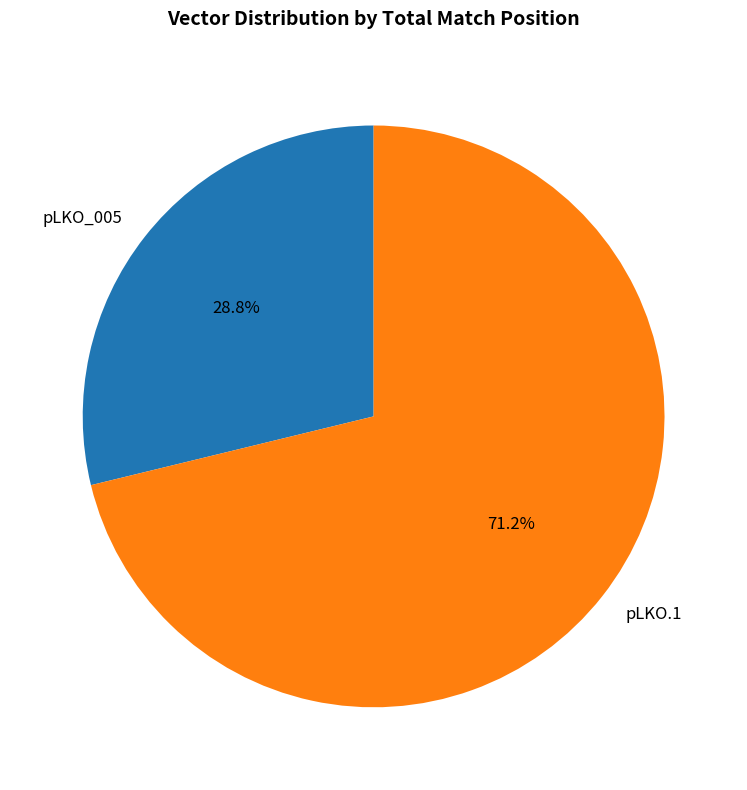

Is there any slice that represents more than half of the pie?

Yes